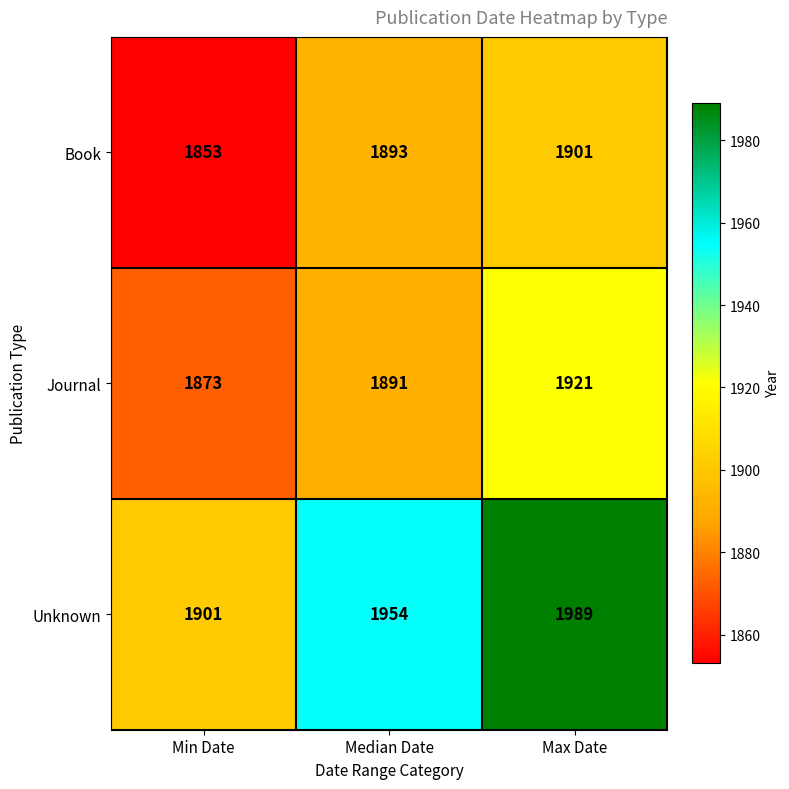

Reading right to left, transcribe all the data shown in this chart.

Book: Max Date=1901	Median Date=1893	Min Date=1853
Journal: Max Date=1921	Median Date=1891	Min Date=1873
Unknown: Max Date=1989	Median Date=1954	Min Date=1901